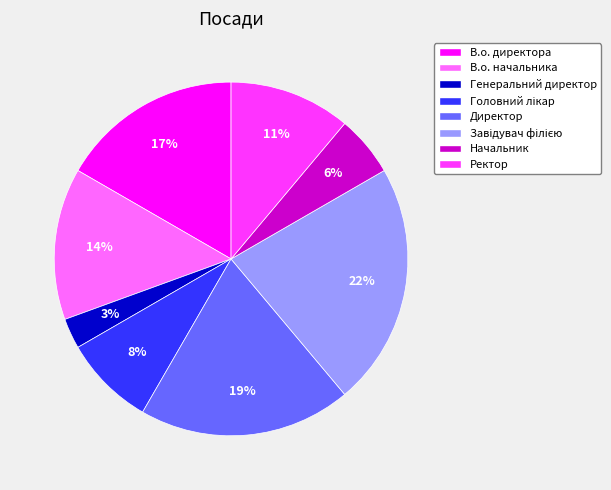

The Ректор slice represents 20% of the pie. True or false?

False